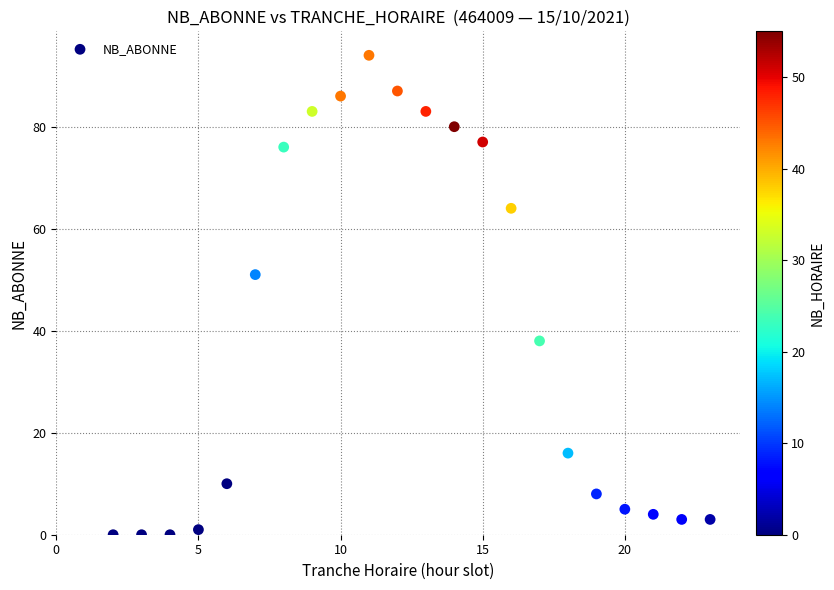

What is the range of X values (max minus min)?

21